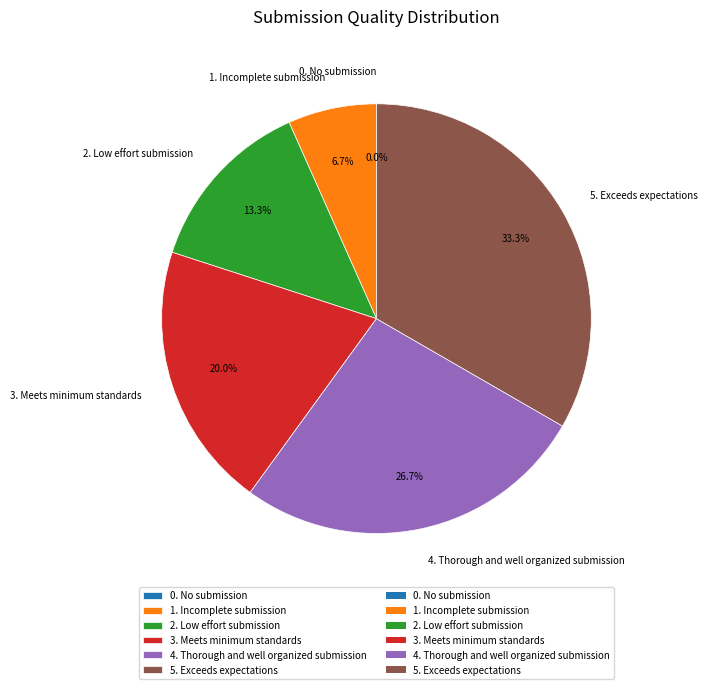

What is the change in value from 0. No submission to 2. Low effort submission?

+2